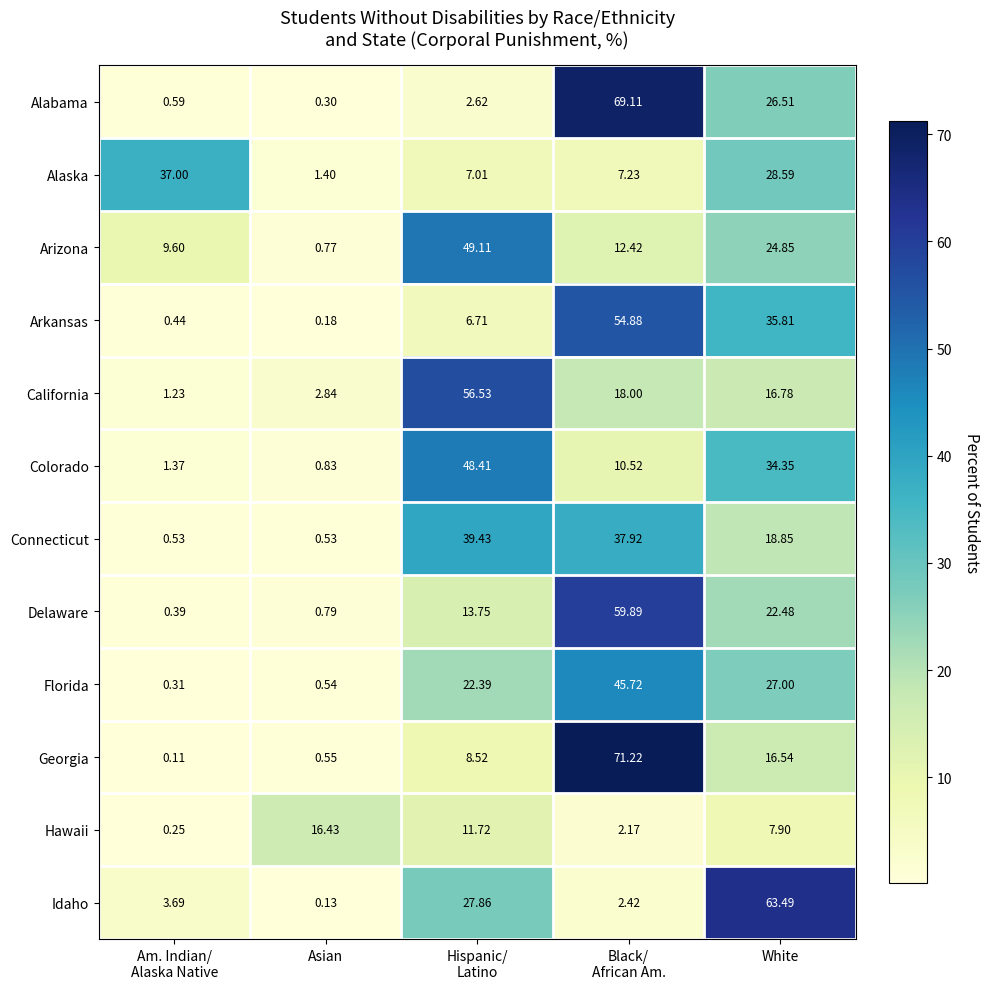

Where is Colorado nearest to the value 24?

White